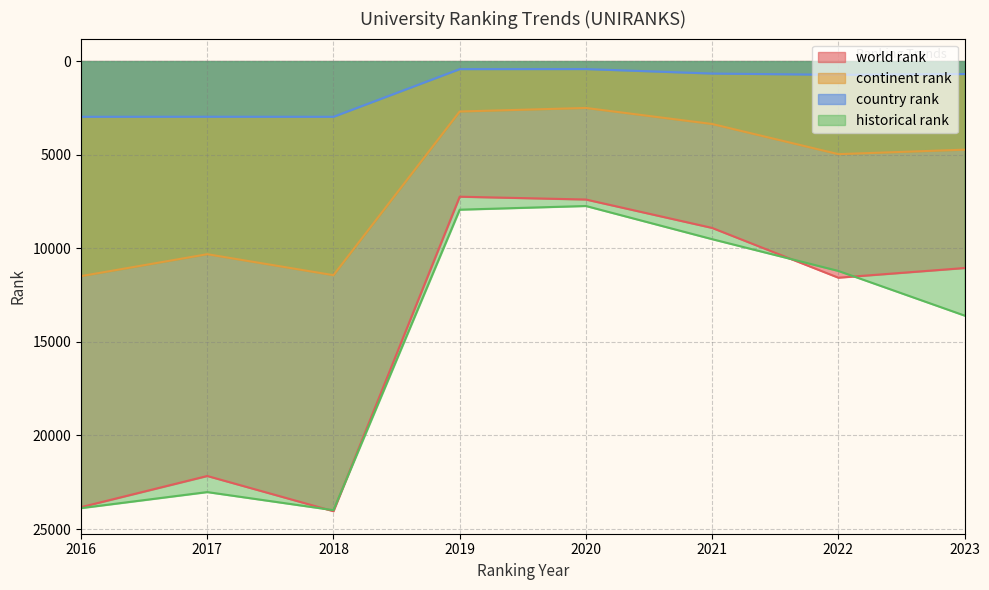

At how many categories does at least one series exceed 17444?

3